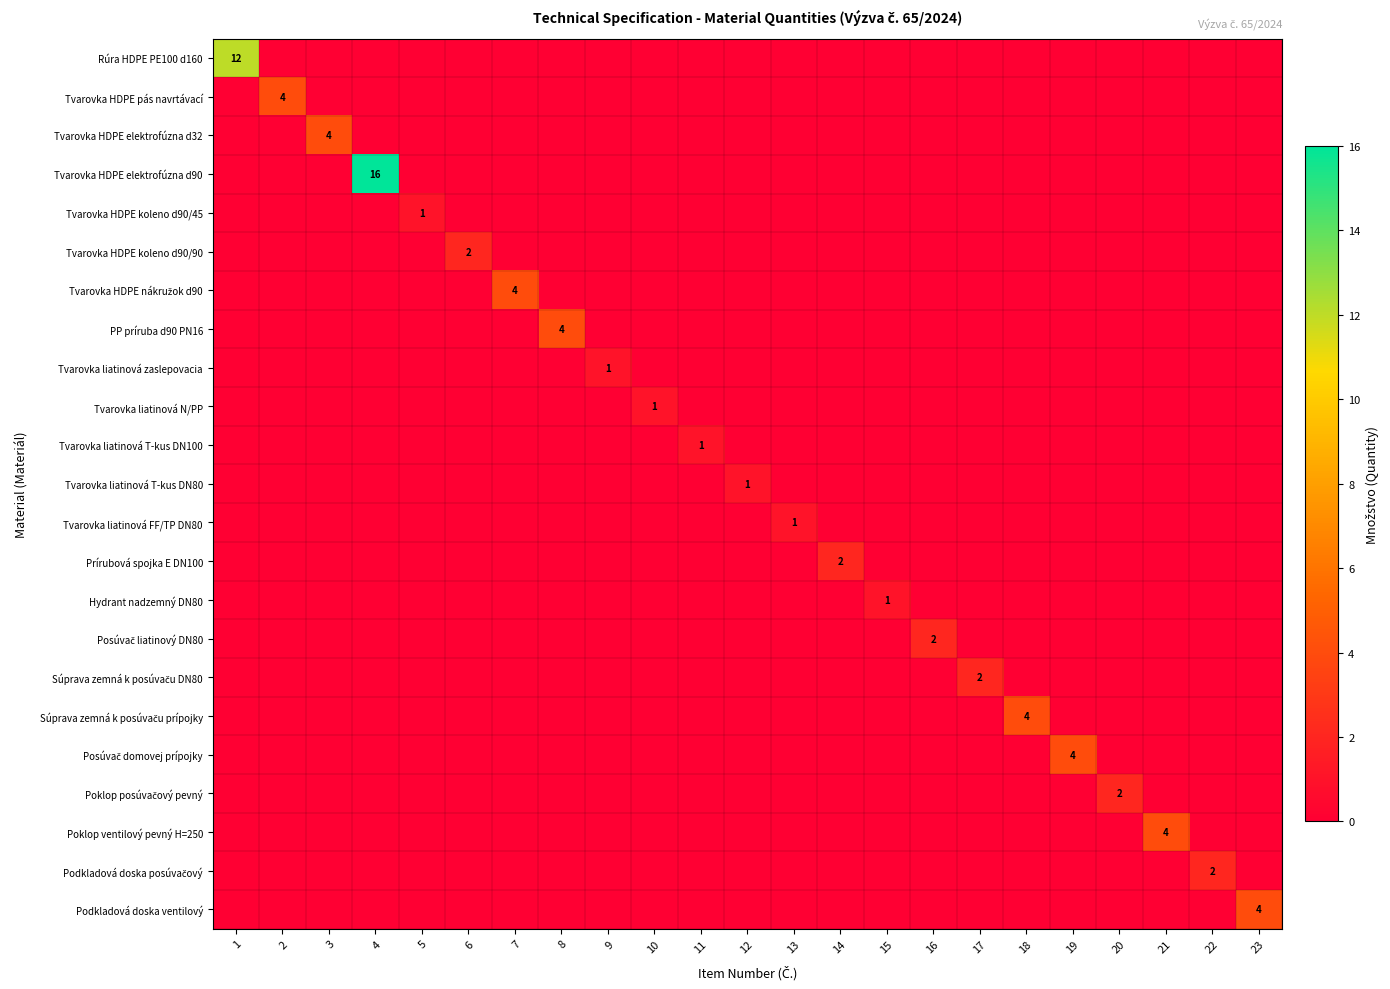

True or false: Poklop ventilový pevný H=250 has a value of 6 at 21.

False